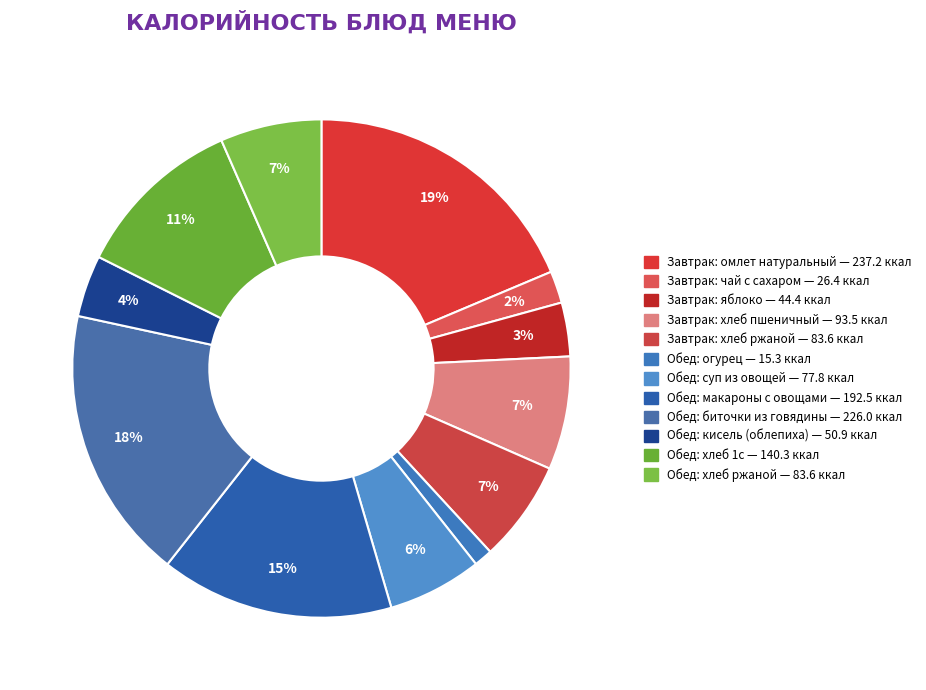

Does any single category account for the majority?

No